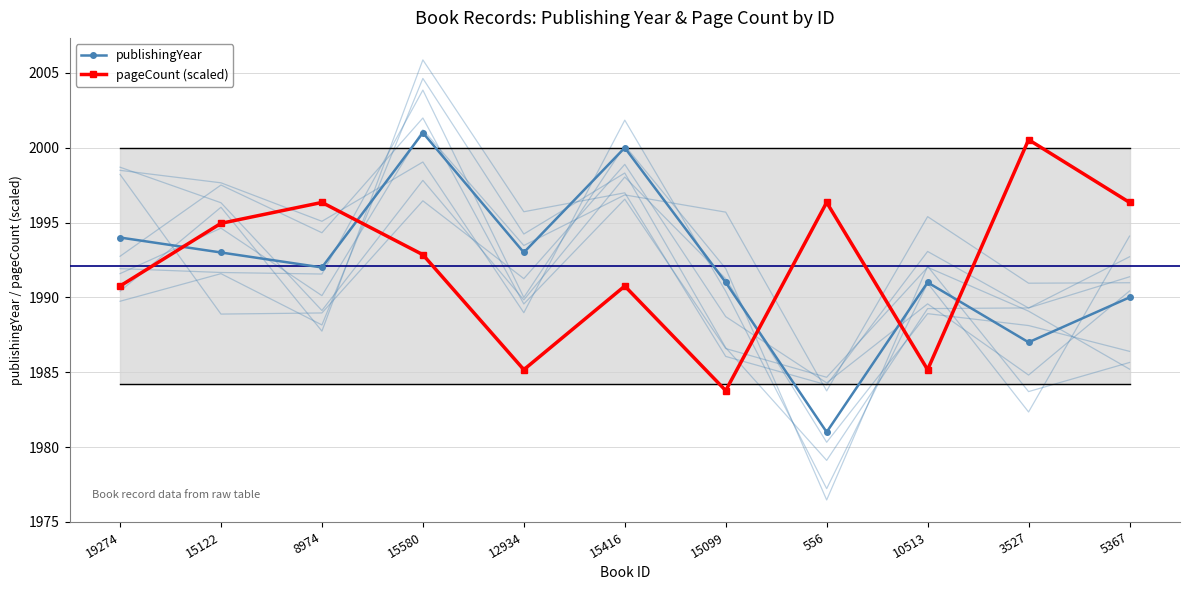

What is the value of the publishingYear point at the 4th from the left?

2001.0